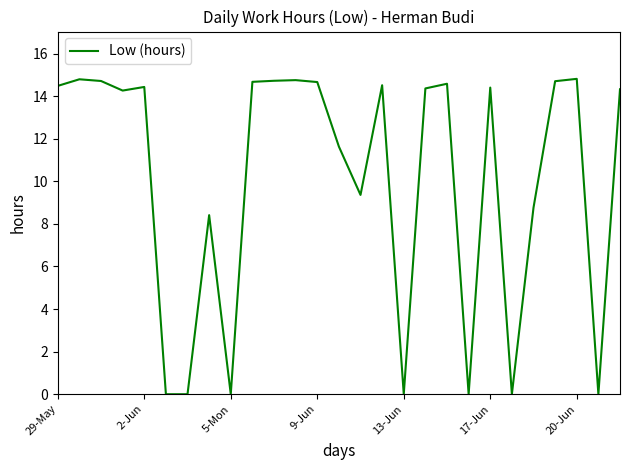

What is the maximum value shown in the chart?

14.8